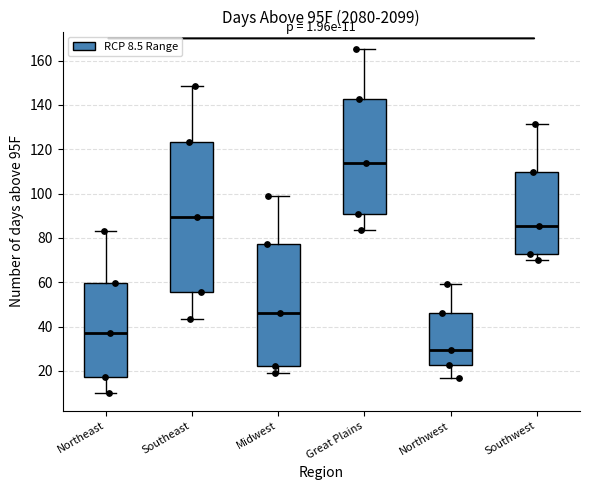

Which box's median line is the highest?

Great Plains